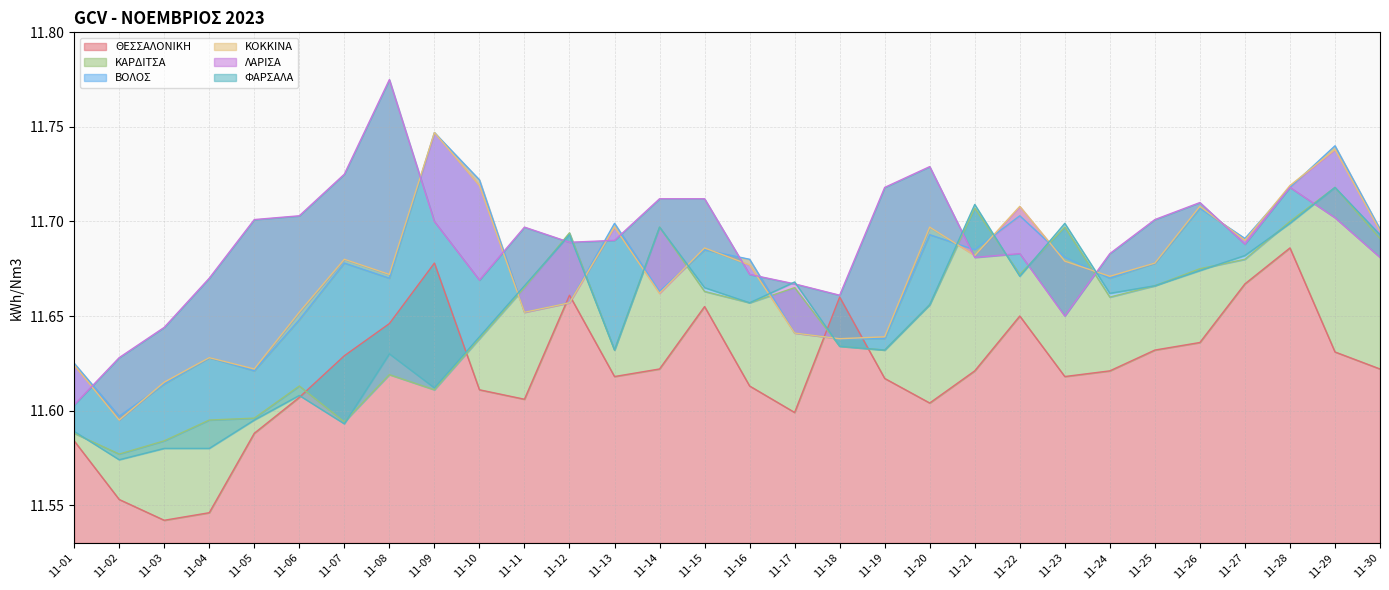

What is the spread (max minus min) of values at 11-22?

0.1